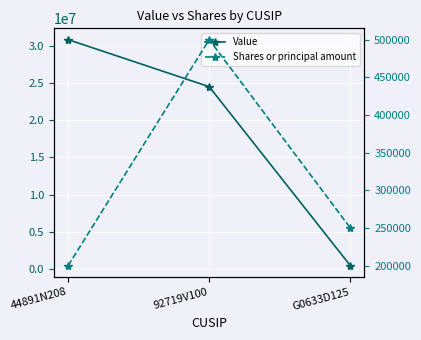

Count the Shares or principal amount values in the range 200000 to 500000.

3